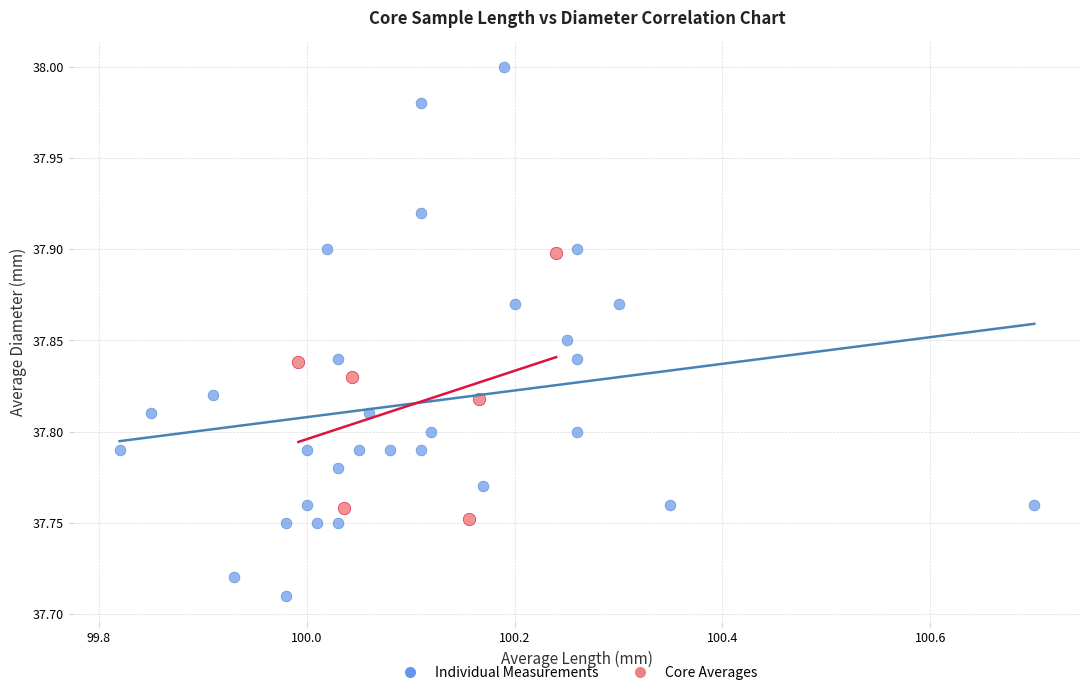

Which series has the widest spread of Y values?

Individual Measurements